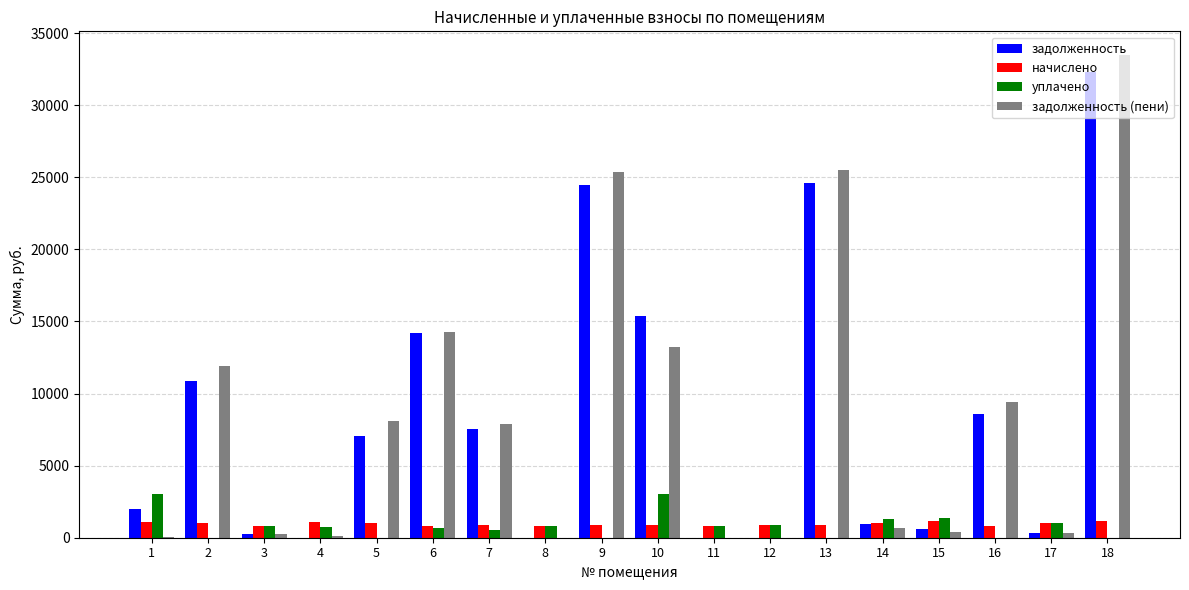

What are all the series names shown in the legend?

задолженность, начислено, уплачено, задолженность (пени)